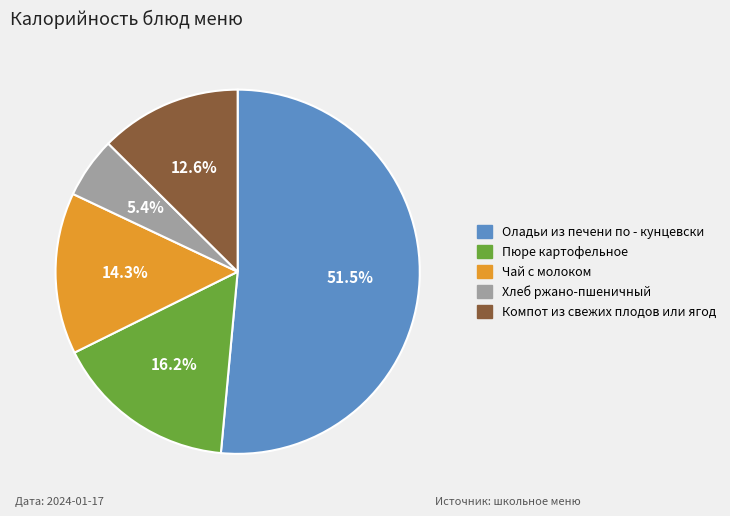

How many slices are in this pie chart?

5